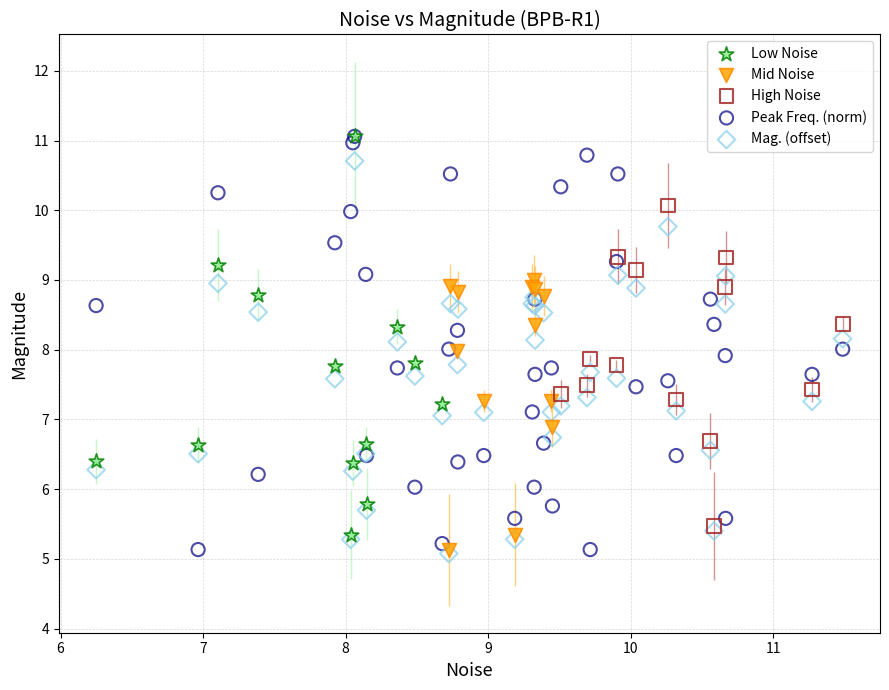

Which series has the largest Y range (max minus min)?

Peak Freq. (norm)